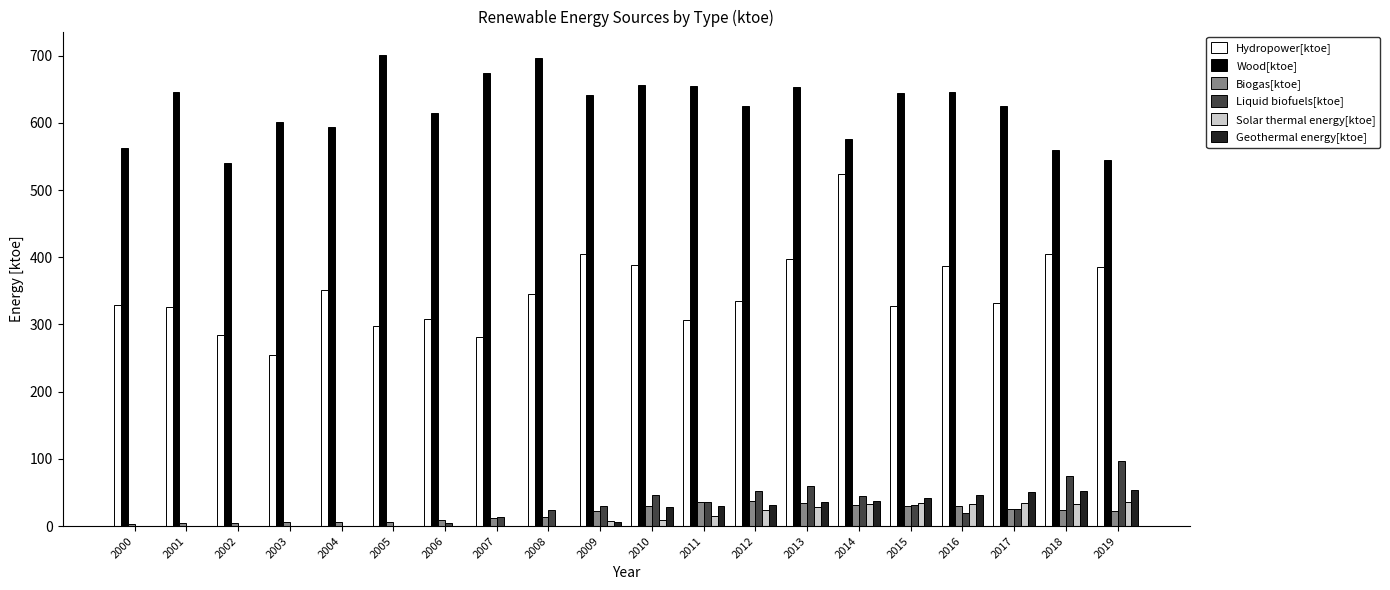

The Wood[ktoe] series shows 544.6 at 2019. True or false?

True